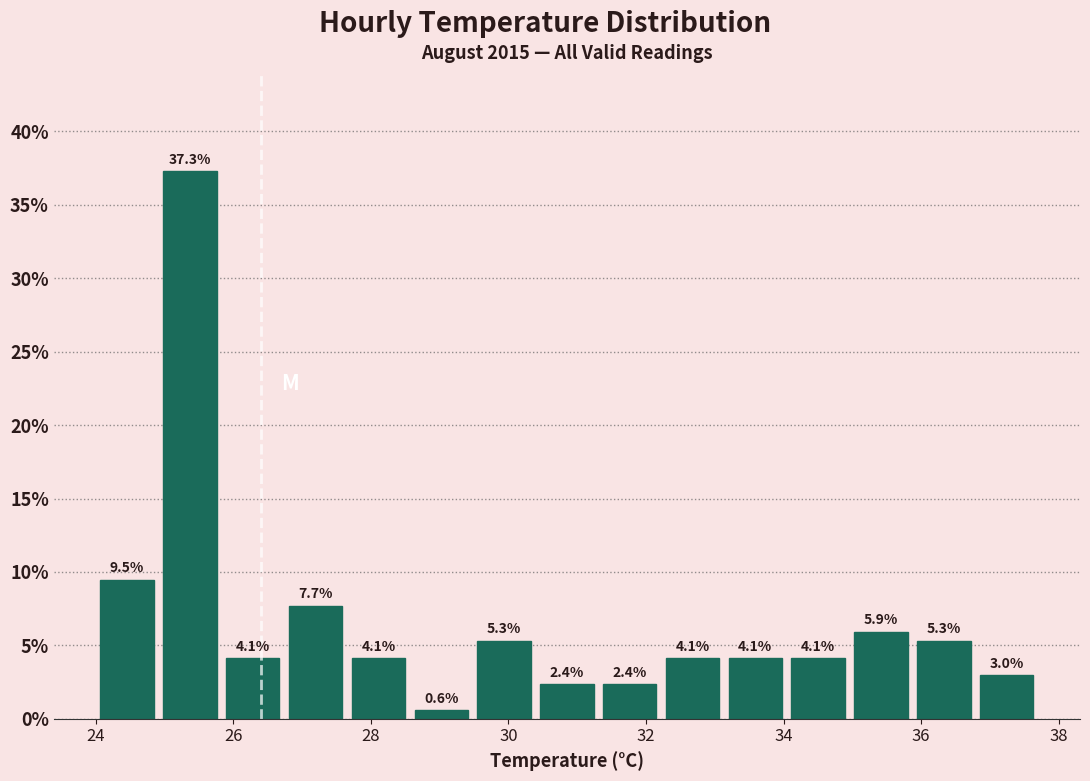

Reading left to right, list every bar in this chart as the range it spans on the x-axis followed by its height. The bar edges are not printed on the chart, so give them approximately, as read against the axis.

24.0 to 25.0: 9.5
25.0 to 25.8: 37.3
25.8 to 26.8: 4.1
26.8 to 27.6: 7.7
27.6 to 28.6: 4.1
28.6 to 29.4: 0.6
29.4 to 30.4: 5.3
30.4 to 31.4: 2.4
31.4 to 32.2: 2.4
32.2 to 33.2: 4.1
33.2 to 34.0: 4.1
34.0 to 35.0: 4.1
35.0 to 35.8: 5.9
35.8 to 36.8: 5.3
36.8 to 37.8: 3.0